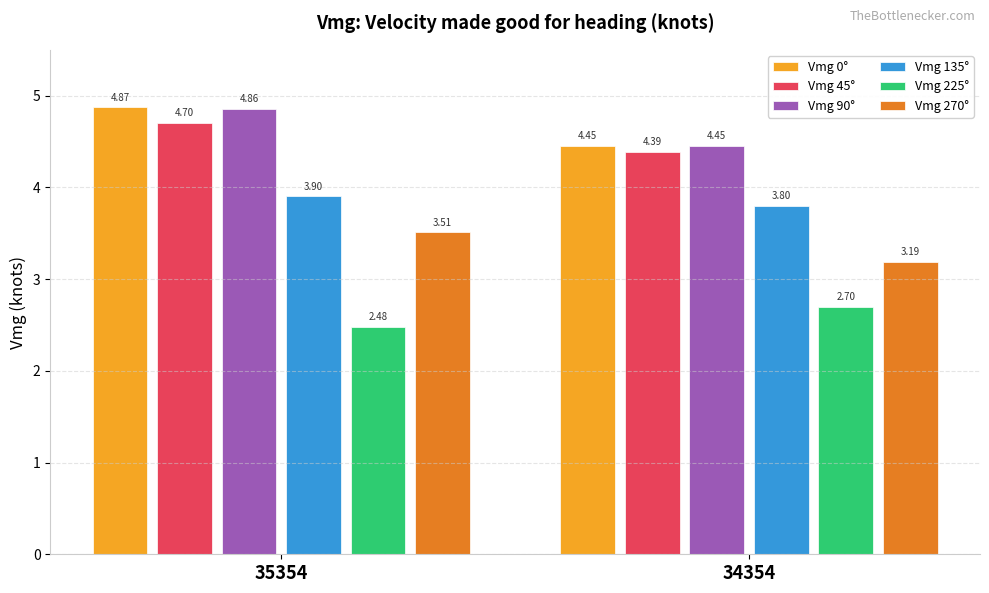

What is the difference between the Vmg 135° values at 35354 and 34354?

0.1